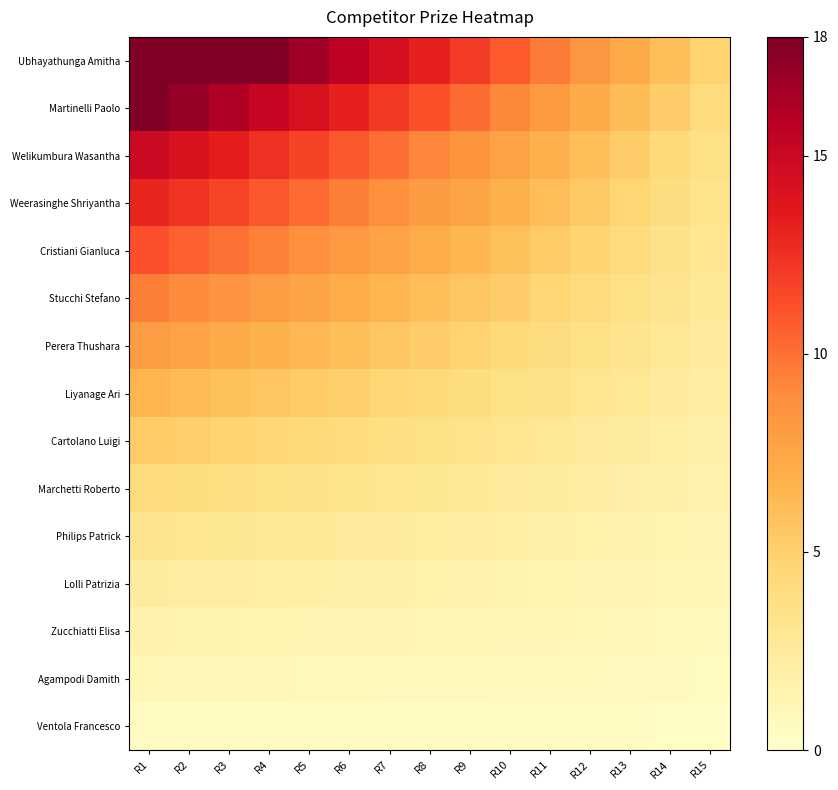

Reading right to left, transcribe all the data shown in this chart.

Ubhayathunga Amitha: R15=4.8	R14=6.0	R13=7.2	R12=8.4	R11=9.6	R10=10.8	R9=12.0	R8=13.2	R7=14.4	R6=15.6	R5=16.8	R4=18.0	R3=18.0	R2=18.0	R1=18.0
Martinelli Paolo: R15=4.2	R14=5.2	R13=6.2	R12=7.2	R11=8.2	R10=9.2	R9=10.2	R8=11.2	R7=12.2	R6=13.2	R5=14.2	R4=15.1	R3=16.1	R2=17.1	R1=18.0
Welikumbura Wasantha: R15=3.6	R14=4.4	R13=5.2	R12=6.0	R11=6.8	R10=7.7	R9=8.5	R8=9.3	R7=10.1	R6=10.9	R5=11.7	R4=12.5	R3=13.3	R2=14.1	R1=14.9
Weerasinghe Shriyantha: R15=3.3	R14=4.0	R13=4.7	R12=5.4	R11=6.1	R10=6.8	R9=7.5	R8=8.1	R7=8.8	R6=9.5	R5=10.2	R4=10.9	R3=11.6	R2=12.3	R1=13.0
Cristiani Gianluca: R15=3.0	R14=3.6	R13=4.2	R12=4.7	R11=5.3	R10=5.9	R9=6.5	R8=7.1	R7=7.7	R6=8.3	R5=8.9	R4=9.4	R3=10.0	R2=10.6	R1=11.2
Stucchi Stefano: R15=2.7	R14=3.2	R13=3.7	R12=4.2	R11=4.6	R10=5.1	R9=5.6	R8=6.1	R7=6.6	R6=7.1	R5=7.6	R4=8.1	R3=8.6	R2=9.0	R1=9.5
Perera Thushara: R15=2.4	R14=2.8	R13=3.2	R12=3.6	R11=4.0	R10=4.4	R9=4.8	R8=5.2	R7=5.6	R6=6.0	R5=6.4	R4=6.8	R3=7.2	R2=7.6	R1=8.0
Liyanage Ari: R15=2.1	R14=2.4	R13=2.8	R12=3.1	R11=3.4	R10=3.7	R9=4.0	R8=4.4	R7=4.7	R6=5.0	R5=5.3	R4=5.6	R3=6.0	R2=6.3	R1=6.6
Cartolano Luigi: R15=1.8	R14=2.1	R13=2.3	R12=2.6	R11=2.8	R10=3.1	R9=3.3	R8=3.6	R7=3.8	R6=4.1	R5=4.3	R4=4.6	R3=4.8	R2=5.1	R1=5.3
Marchetti Roberto: R15=1.6	R14=1.8	R13=2.0	R12=2.1	R11=2.3	R10=2.5	R9=2.7	R8=2.9	R7=3.1	R6=3.3	R5=3.5	R4=3.6	R3=3.8	R2=4.0	R1=4.2
Philips Patrick: R15=1.3	R14=1.5	R13=1.6	R12=1.7	R11=1.9	R10=2.0	R9=2.1	R8=2.3	R7=2.4	R6=2.5	R5=2.7	R4=2.8	R3=2.9	R2=3.1	R1=3.2
Lolli Patrizia: R15=1.1	R14=1.2	R13=1.3	R12=1.4	R11=1.4	R10=1.5	R9=1.6	R8=1.7	R7=1.8	R6=1.9	R5=2.0	R4=2.1	R3=2.2	R2=2.2	R1=2.3
Zucchiatti Elisa: R15=0.9	R14=0.9	R13=1.0	R12=1.0	R11=1.1	R10=1.1	R9=1.2	R8=1.2	R7=1.3	R6=1.3	R5=1.4	R4=1.4	R3=1.5	R2=1.5	R1=1.6
Agampodi Damith: R15=0.6	R14=0.7	R13=0.7	R12=0.7	R11=0.7	R10=0.8	R9=0.8	R8=0.8	R7=0.8	R6=0.9	R5=0.9	R4=0.9	R3=0.9	R2=1.0	R1=1.0
Ventola Francesco: R15=0.4	R14=0.4	R13=0.4	R12=0.4	R11=0.4	R10=0.5	R9=0.5	R8=0.5	R7=0.5	R6=0.5	R5=0.5	R4=0.5	R3=0.5	R2=0.5	R1=0.5